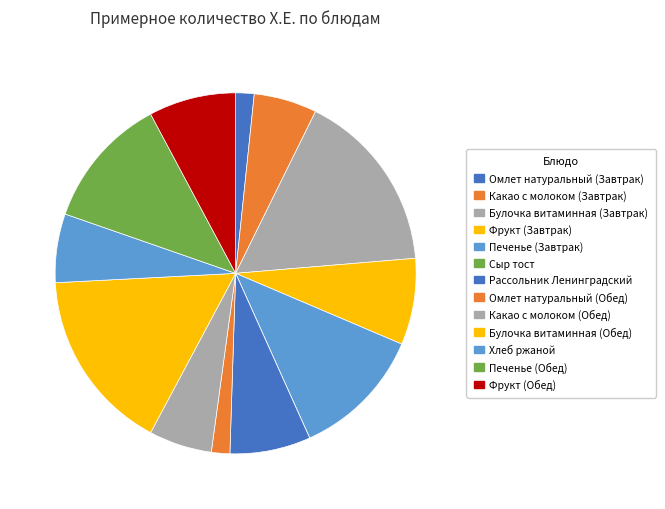

What is the change in value from Сыр тост to Печенье (Обед)?

+1.9